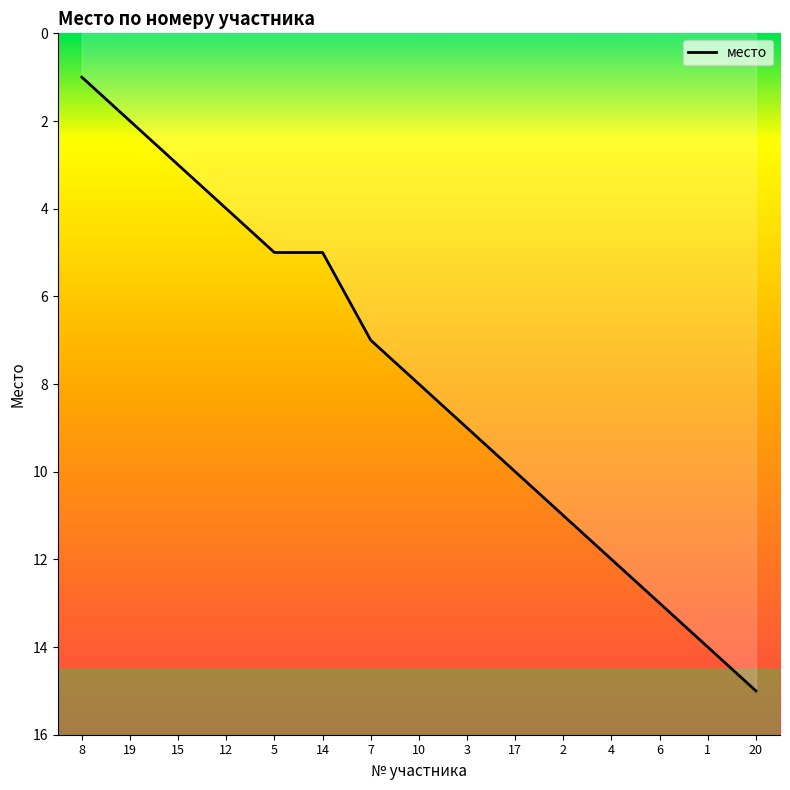

What is the approximate value at 10?

8